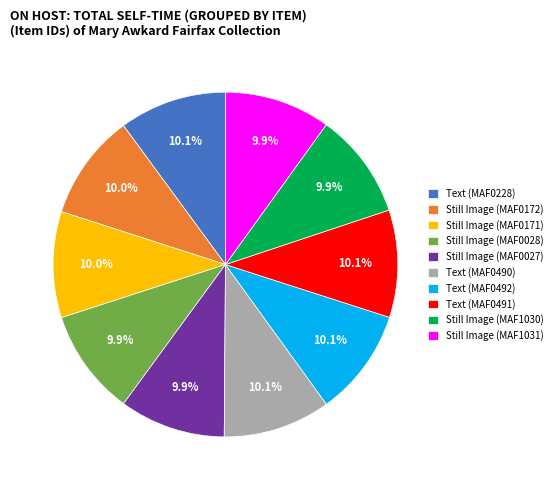

Is there a majority slice in this chart?

No